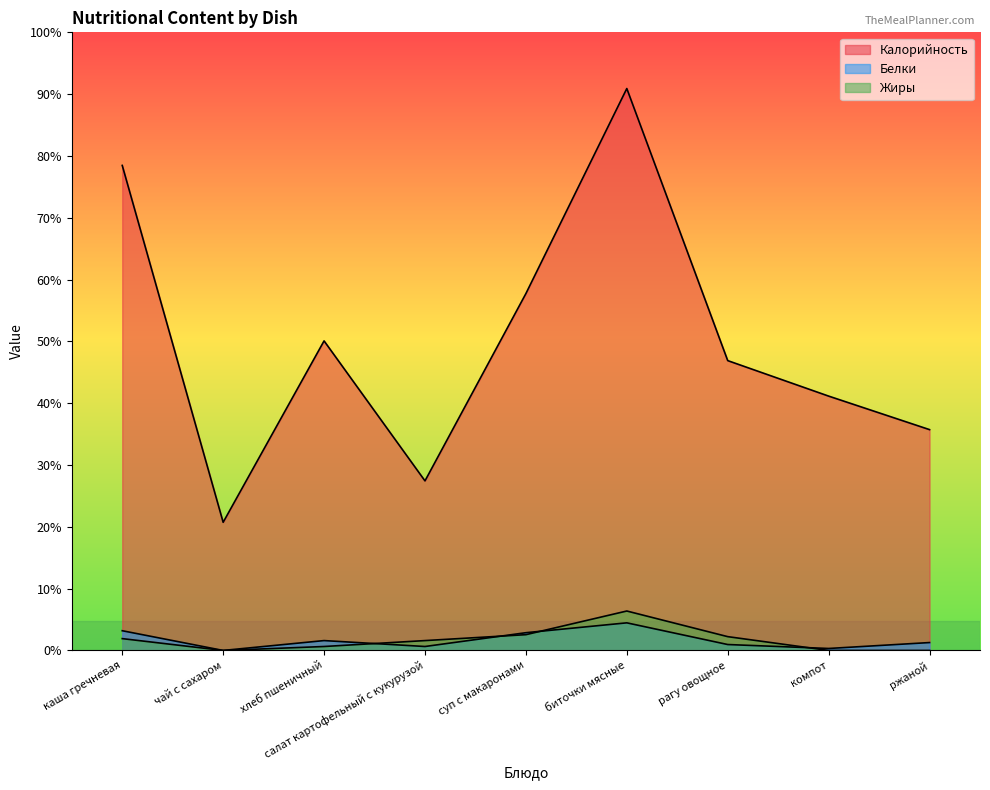

True or false: Калорийность and Жиры intersect in this chart.

False